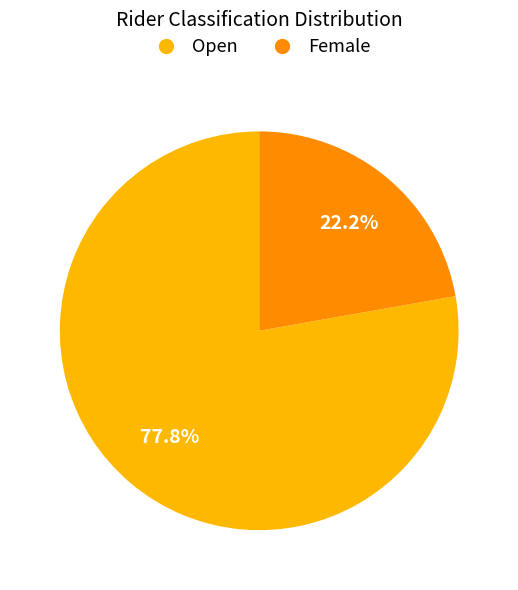

What is the ratio of the value at Female to the value at Open?

0.3